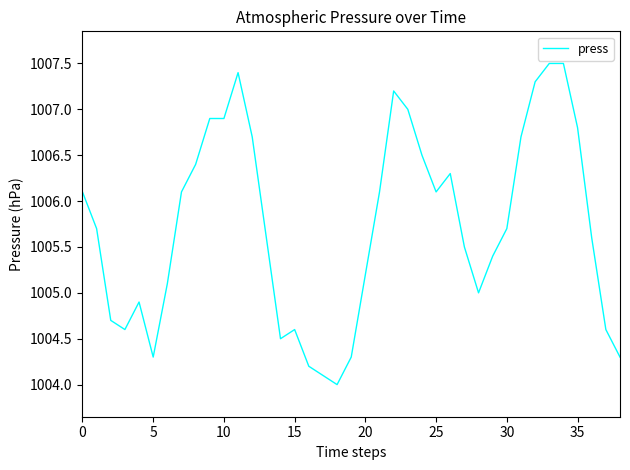

What is the smallest value displayed?

1004.0